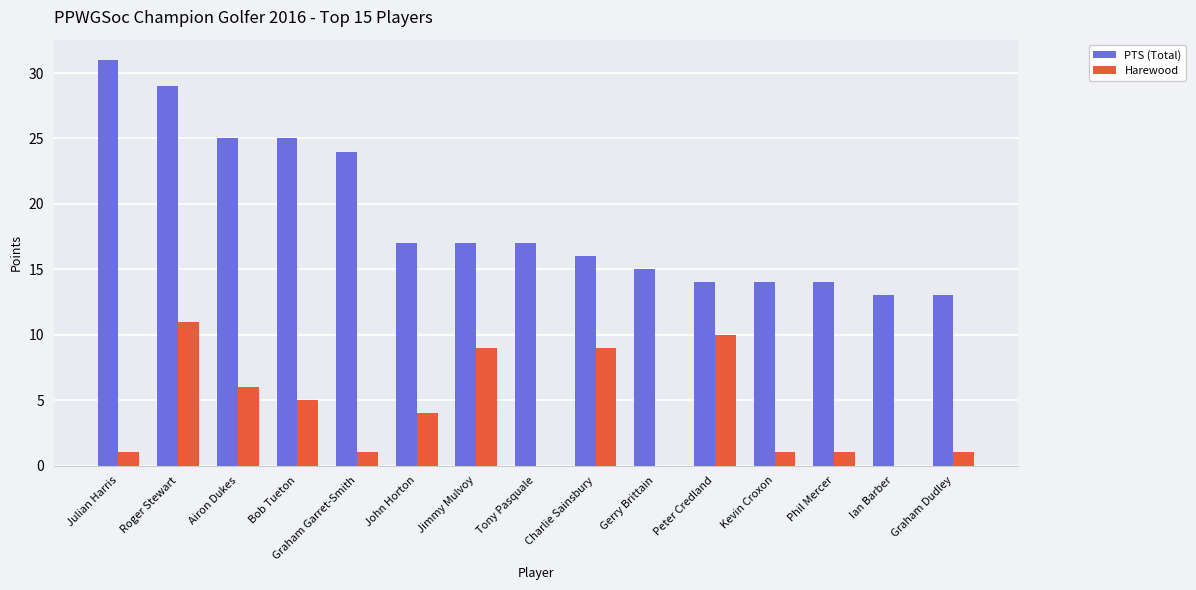

What is the maximum value shown in the chart?

31